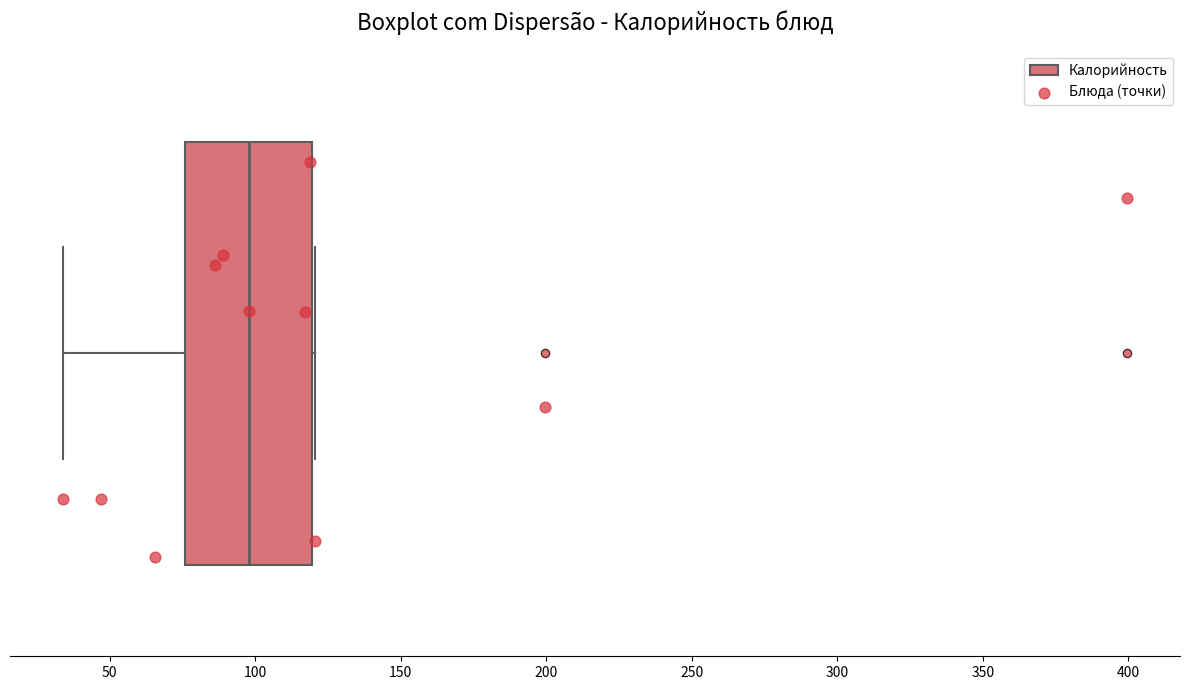

Where is the right edge of the box on the x-axis? The values are not printed on the chart, so give them approximately, as read against the axis.

120